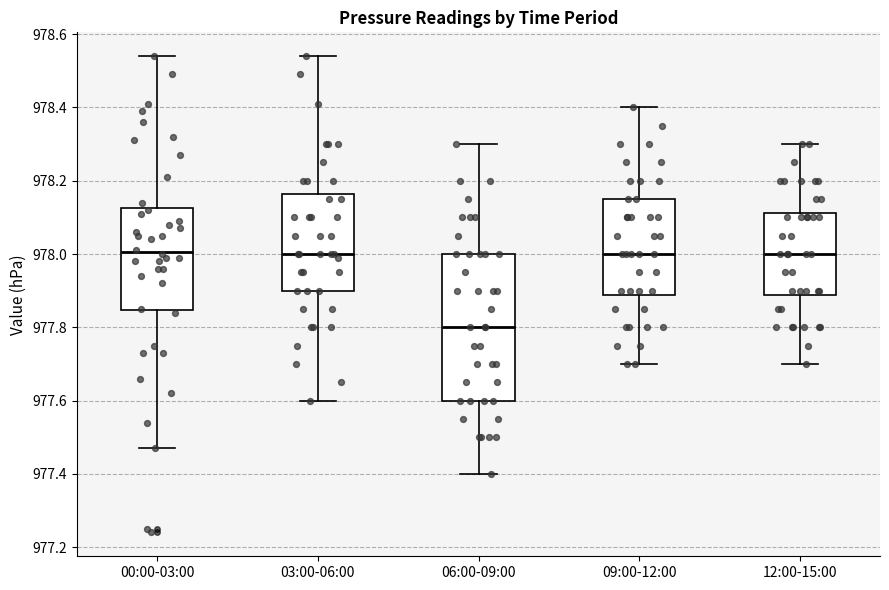

Reading left to right, read every box against the y-axis: the position of its median line, the range the box covers, and the ends of its whiskers. The values are not printed on the chart, so give them approximately, as read against the axis.

00:00-03:00: median 978.00, box 977.84 to 978.12, whiskers 977.48 to 978.54
03:00-06:00: median 978.00, box 977.90 to 978.16, whiskers 977.60 to 978.54
06:00-09:00: median 977.80, box 977.60 to 978.00, whiskers 977.40 to 978.30
09:00-12:00: median 978.00, box 977.88 to 978.16, whiskers 977.70 to 978.40
12:00-15:00: median 978.00, box 977.88 to 978.12, whiskers 977.70 to 978.30